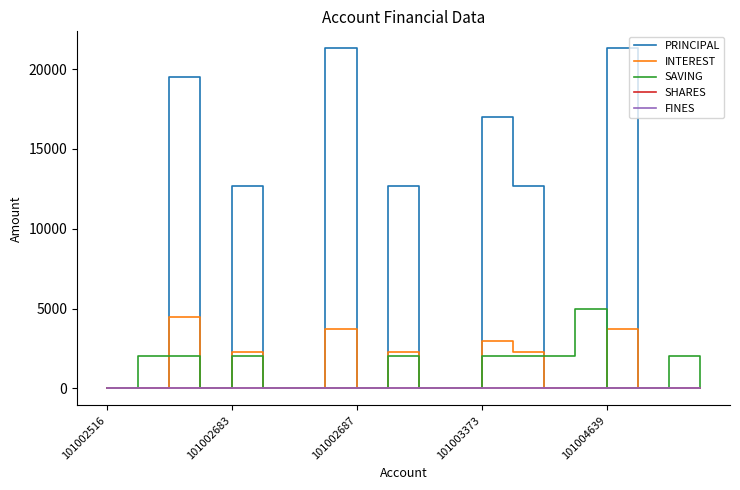

Does the chart display data point markers on the line(s)?

No